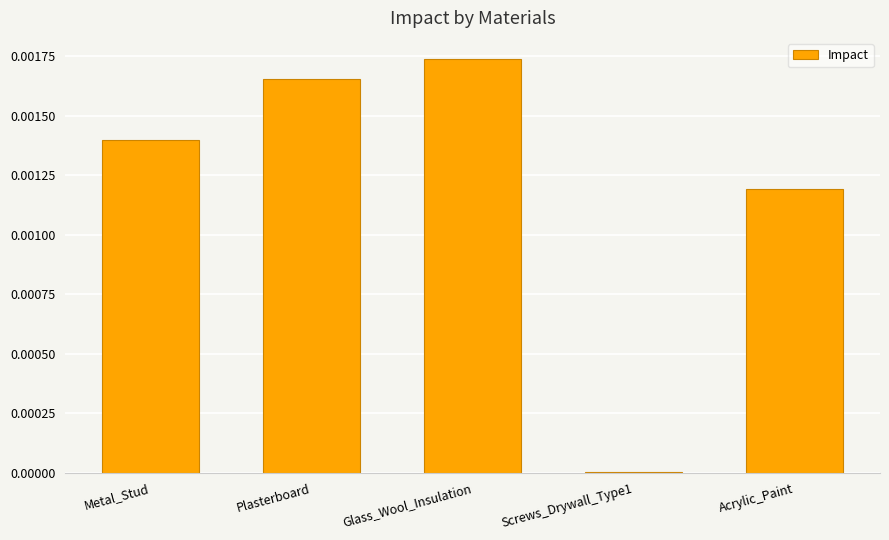

Does the chart contain stacked bars?

No